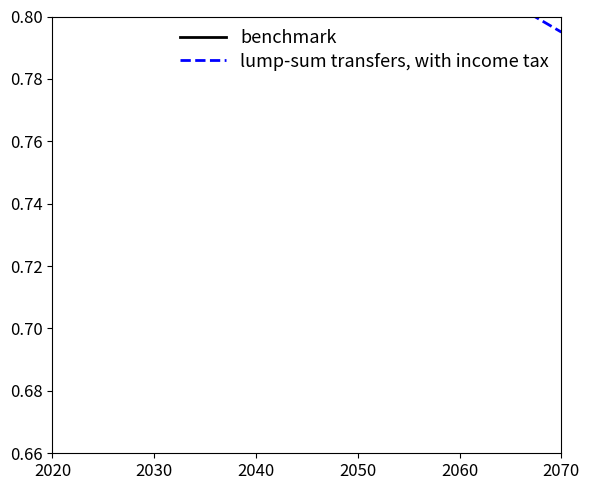

What is the difference between the maximum and minimum values in the lump-sum transfers, with income tax series?

0.1